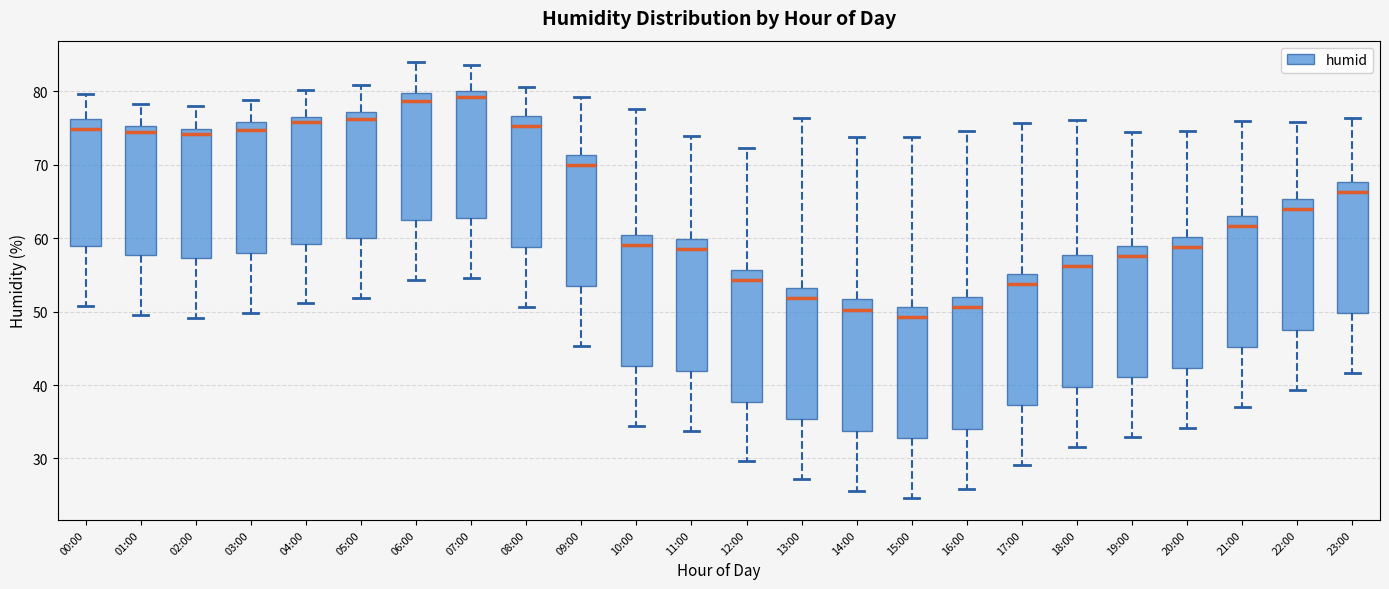

Reading left to right, transcribe this box plot: for each box, give where its median line is, the range the box spans, and where its two whiskers end, as read against the y-axis. The values are not printed on the chart, so give them approximately, as read against the axis.

00:00: median 75, box 59 to 76, whiskers 51 to 80
01:00: median 74, box 58 to 75, whiskers 50 to 78
02:00: median 74, box 57 to 75, whiskers 49 to 78
03:00: median 75, box 58 to 76, whiskers 50 to 79
04:00: median 76, box 59 to 77, whiskers 51 to 80
05:00: median 76, box 60 to 77, whiskers 52 to 81
06:00: median 79, box 62 to 80, whiskers 54 to 84
07:00: median 79, box 63 to 80, whiskers 55 to 84
08:00: median 75, box 59 to 77, whiskers 51 to 81
09:00: median 70, box 53 to 71, whiskers 45 to 79
10:00: median 59, box 43 to 60, whiskers 34 to 78
11:00: median 58, box 42 to 60, whiskers 34 to 74
12:00: median 54, box 38 to 56, whiskers 30 to 72
13:00: median 52, box 35 to 53, whiskers 27 to 76
14:00: median 50, box 34 to 52, whiskers 26 to 74
15:00: median 49, box 33 to 51, whiskers 25 to 74
16:00: median 51, box 34 to 52, whiskers 26 to 75
17:00: median 54, box 37 to 55, whiskers 29 to 76
18:00: median 56, box 40 to 58, whiskers 32 to 76
19:00: median 58, box 41 to 59, whiskers 33 to 75
20:00: median 59, box 42 to 60, whiskers 34 to 75
21:00: median 62, box 45 to 63, whiskers 37 to 76
22:00: median 64, box 47 to 65, whiskers 39 to 76
23:00: median 66, box 50 to 68, whiskers 42 to 76